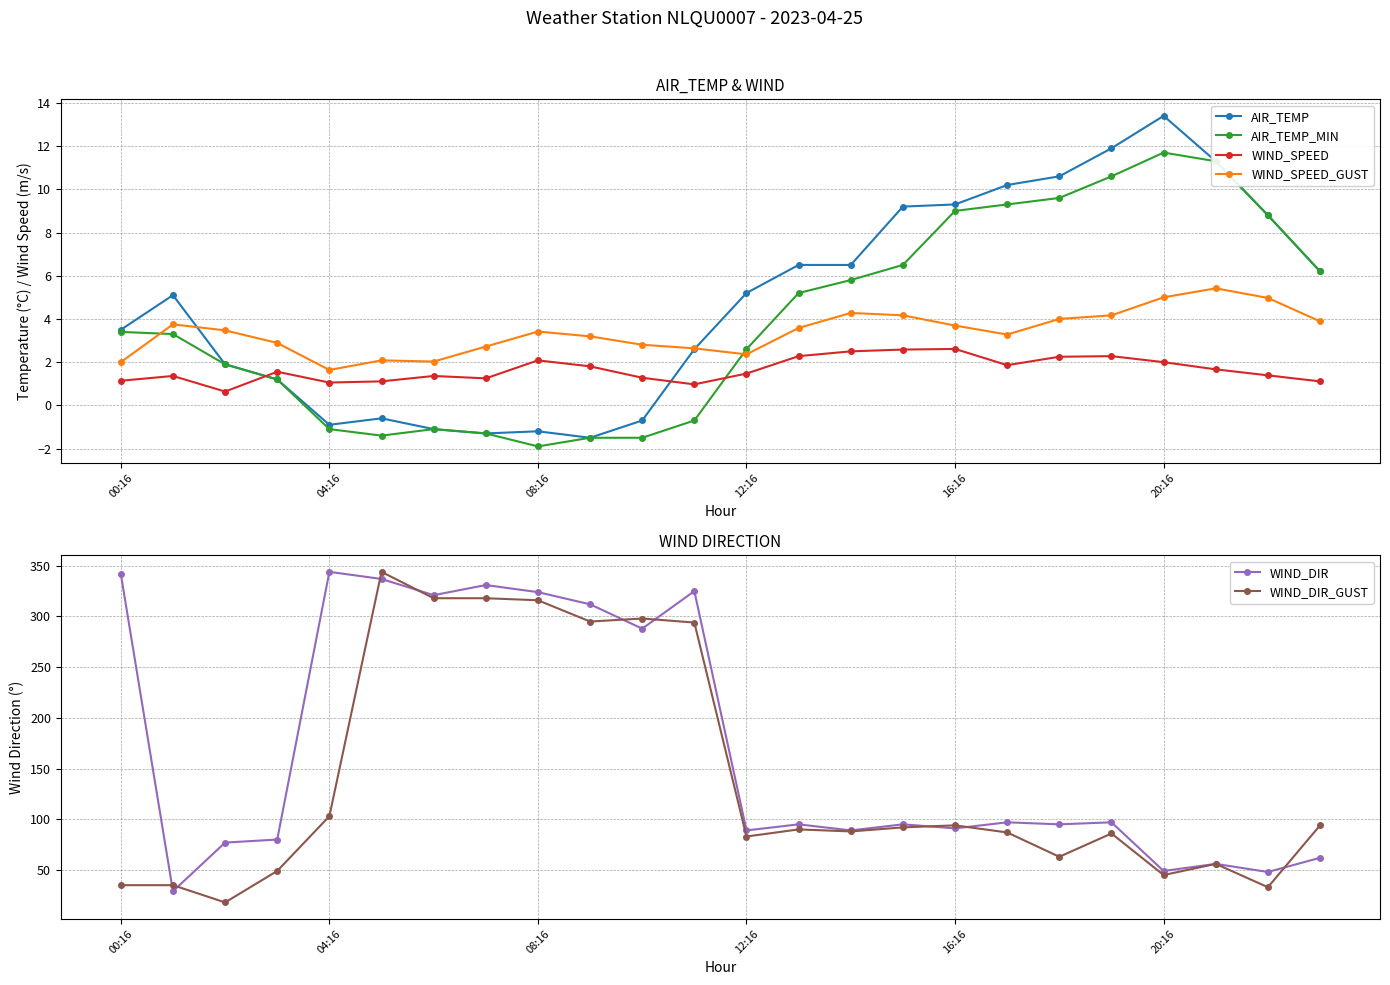

The value of AIR_TEMP at 16:16 is 9.3. True or false?

True